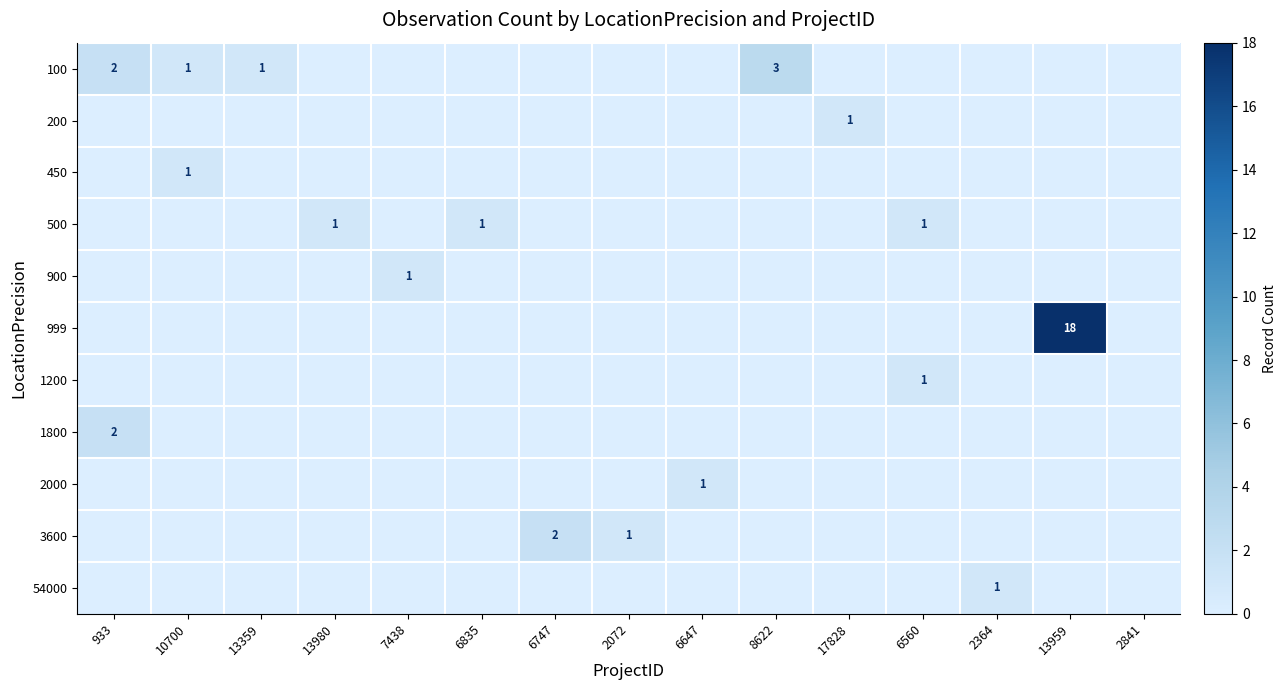

Rank the series by their maximum value, from highest to lowest.

999, 100, 1800, 3600, 200, 450, 500, 900, 1200, 2000, 54000